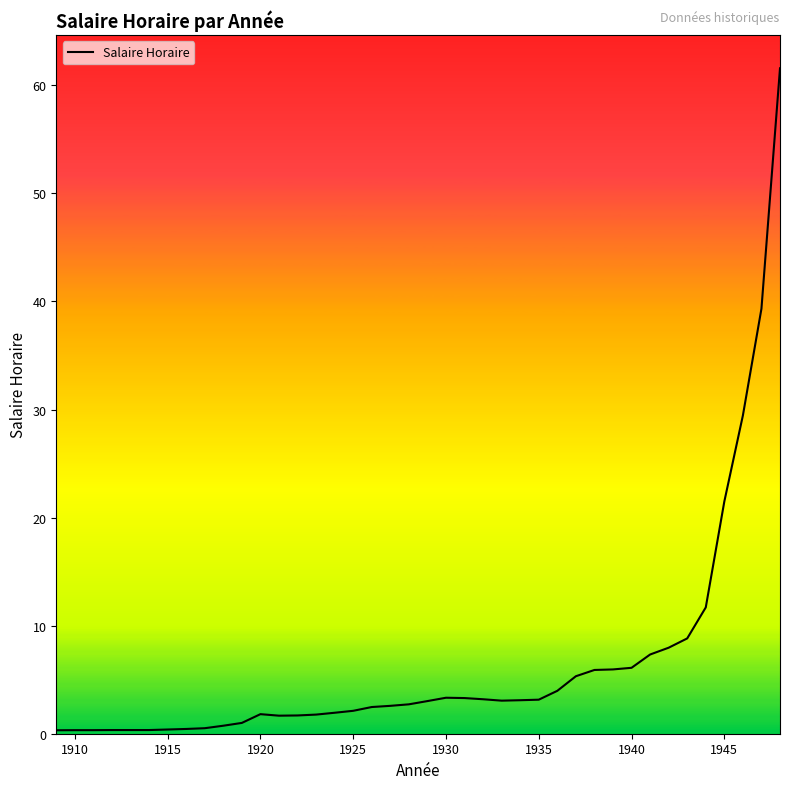

Does the chart have visible grid lines?

No